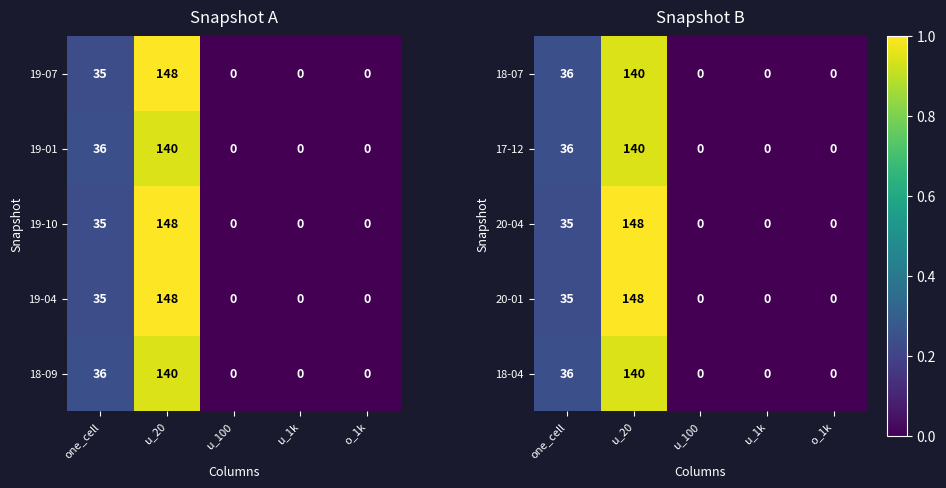

At how many categories does at least one series exceed 0?

2